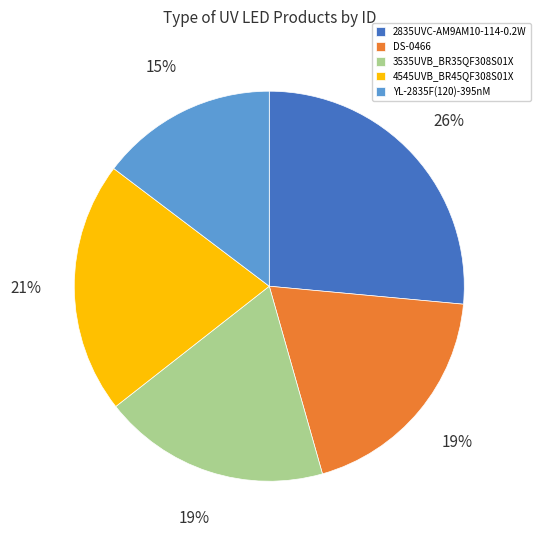

Is there a majority slice in this chart?

No